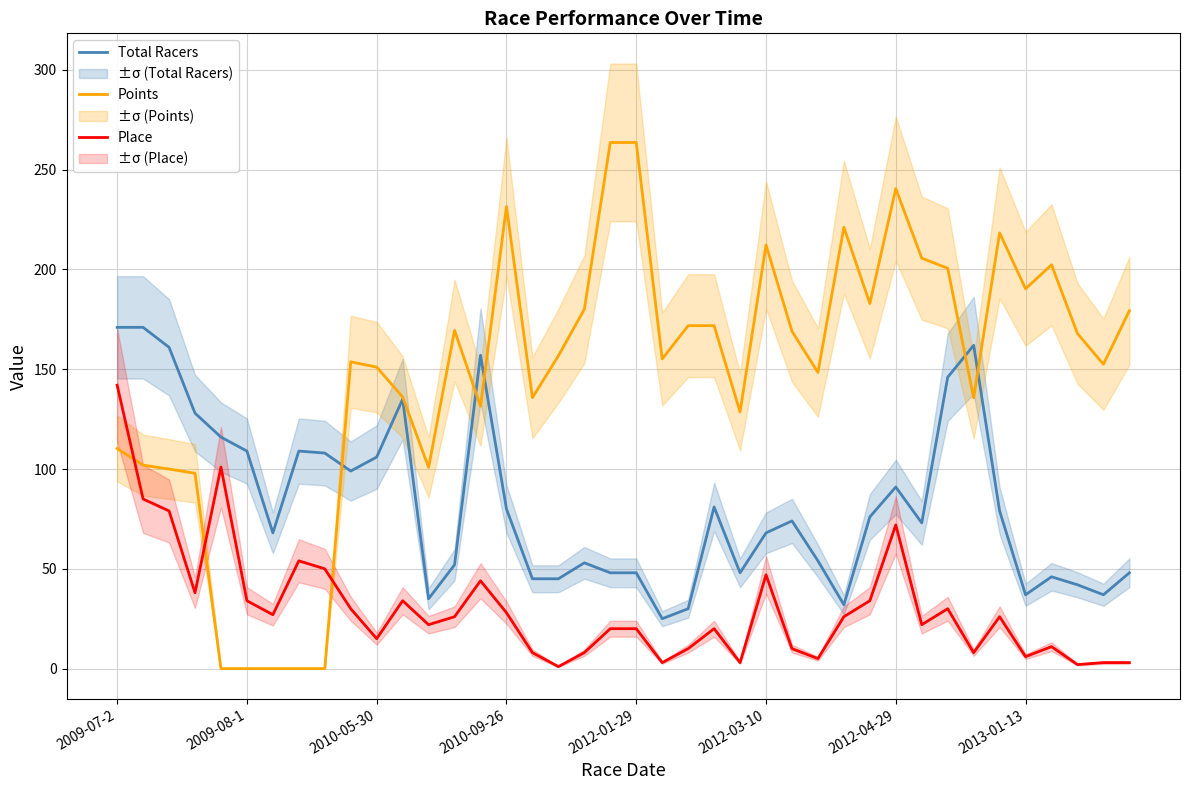

True or false: Total Racers and Place intersect in this chart.

False